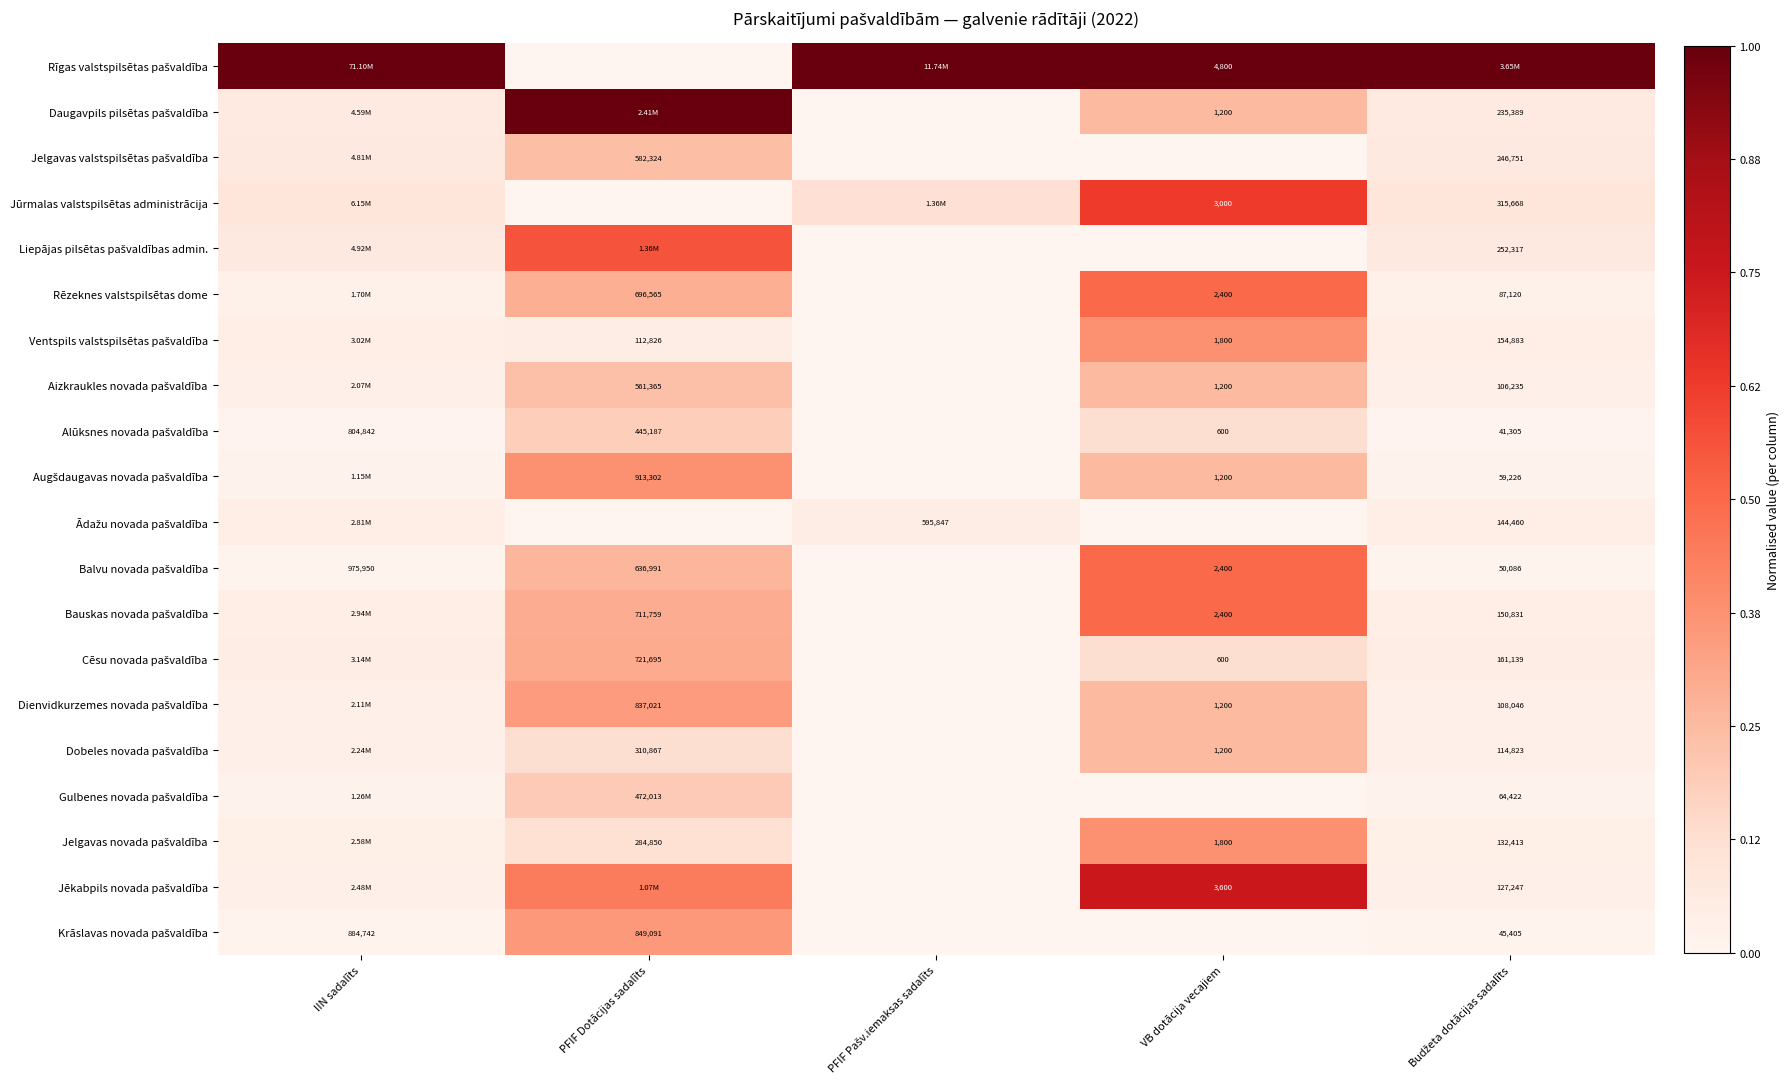

At IIN sadalīts, list the series in order from smallest to largest.

Alūksnes novada pašvaldība, Krāslavas novada pašvaldība, Balvu novada pašvaldība, Augšdaugavas novada pašvaldība, Gulbenes novada pašvaldība, Rēzeknes valstspilsētas dome, Aizkraukles novada pašvaldība, Dienvidkurzemes novada pašvaldība, Dobeles novada pašvaldība, Jēkabpils novada pašvaldība, Jelgavas novada pašvaldība, Ādažu novada pašvaldība, Bauskas novada pašvaldība, Ventspils valstspilsētas pašvaldība, Cēsu novada pašvaldība, Daugavpils pilsētas pašvaldība, Jelgavas valstspilsētas pašvaldība, Liepājas pilsētas pašvaldības admin., Jūrmalas valstspilsētas administrācija, Rīgas valstspilsētas pašvaldība